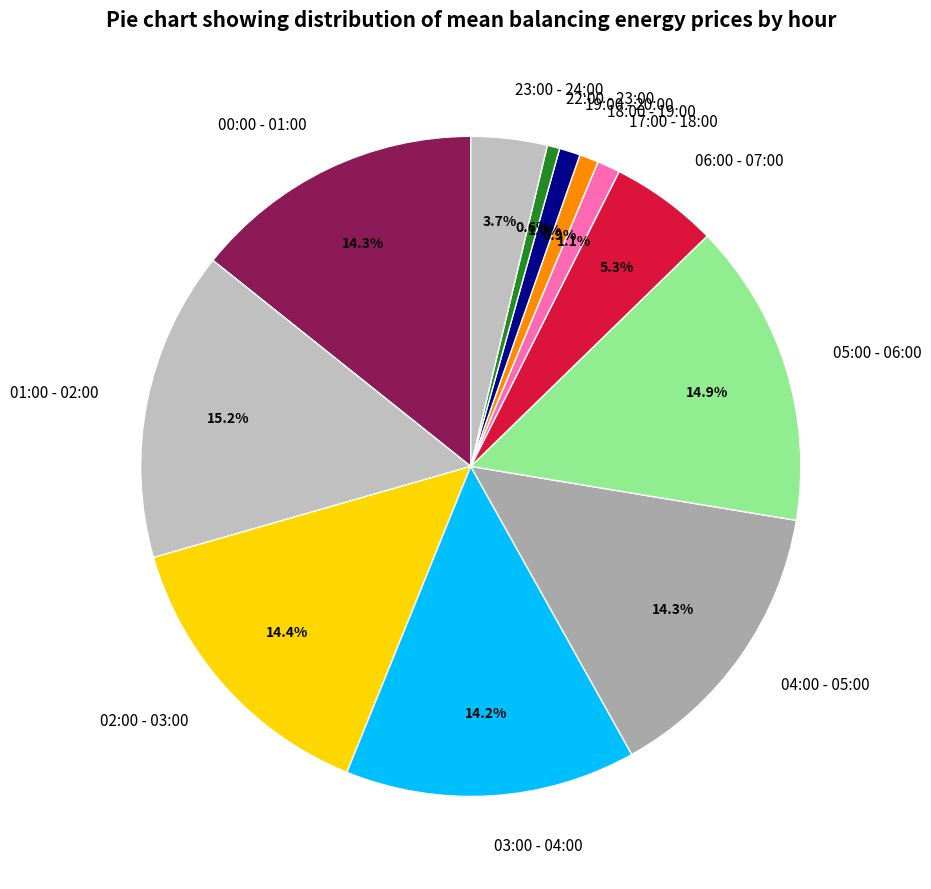

How many slices are in this pie chart?

12